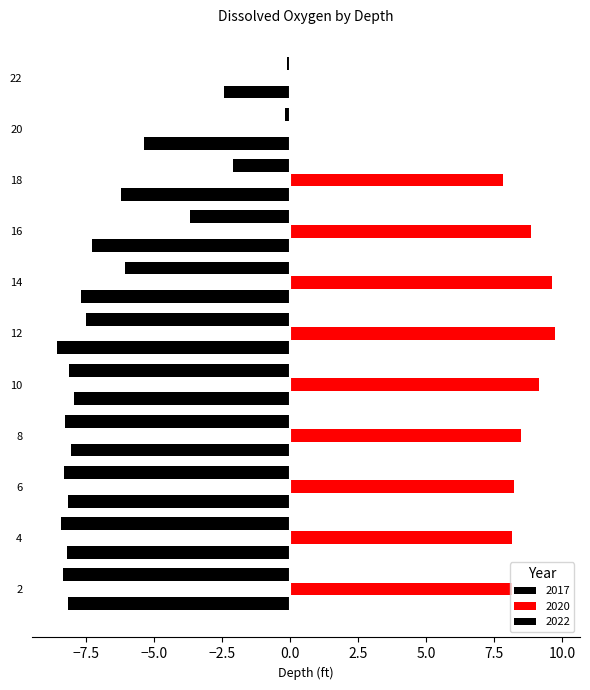

Count the number of data series in this chart.

3